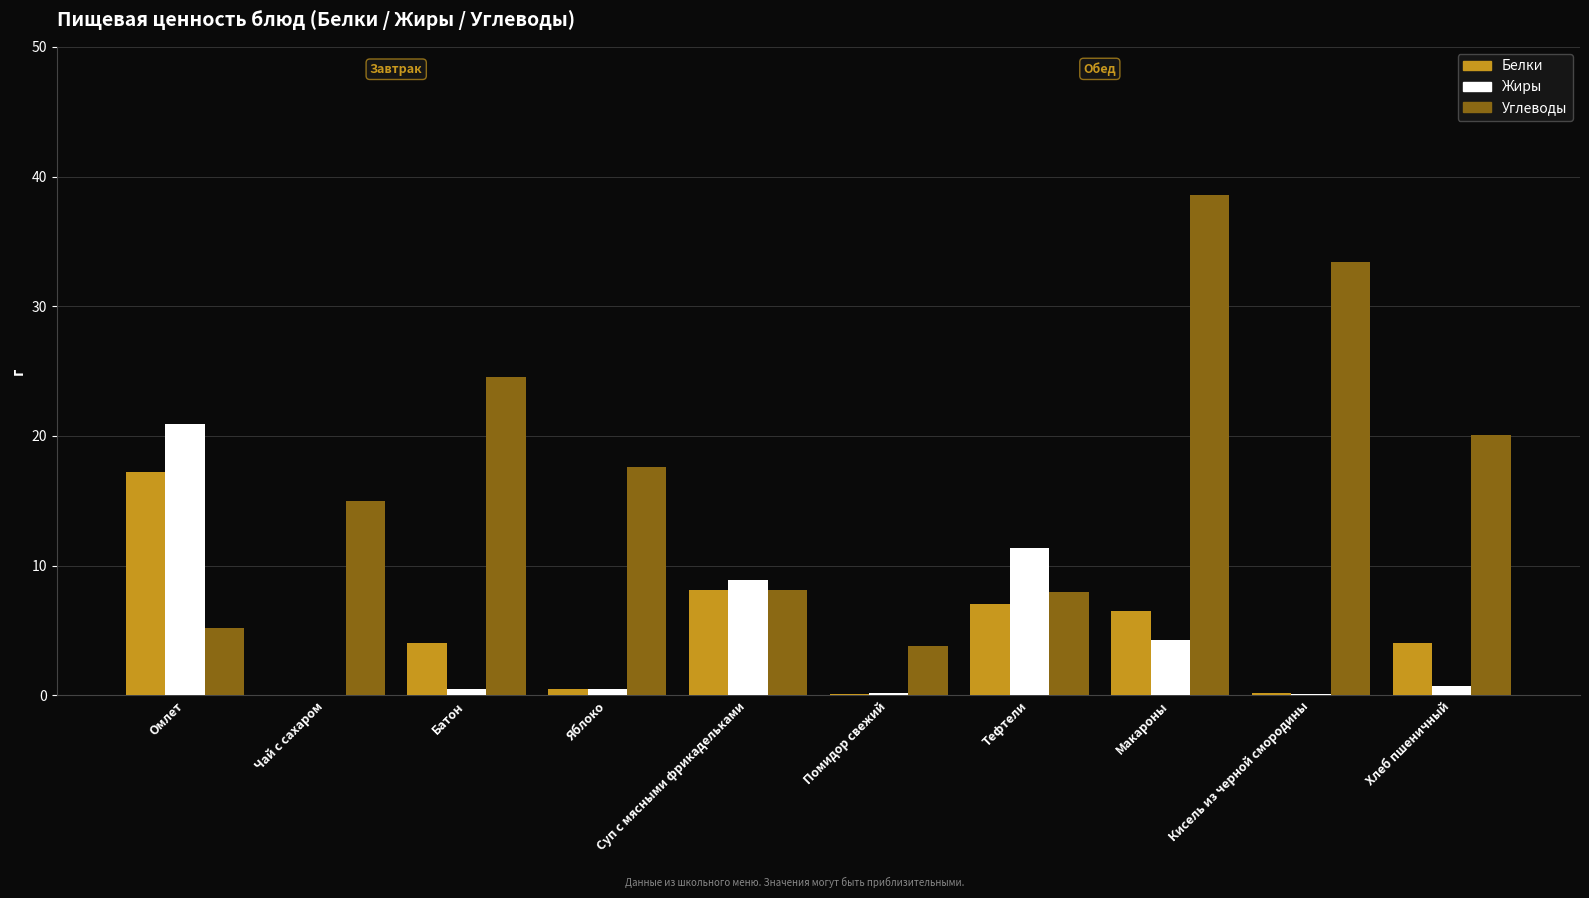

Between Помидор свежий and Кисель из черной смородины, which series saw the biggest shift?

Углеводы